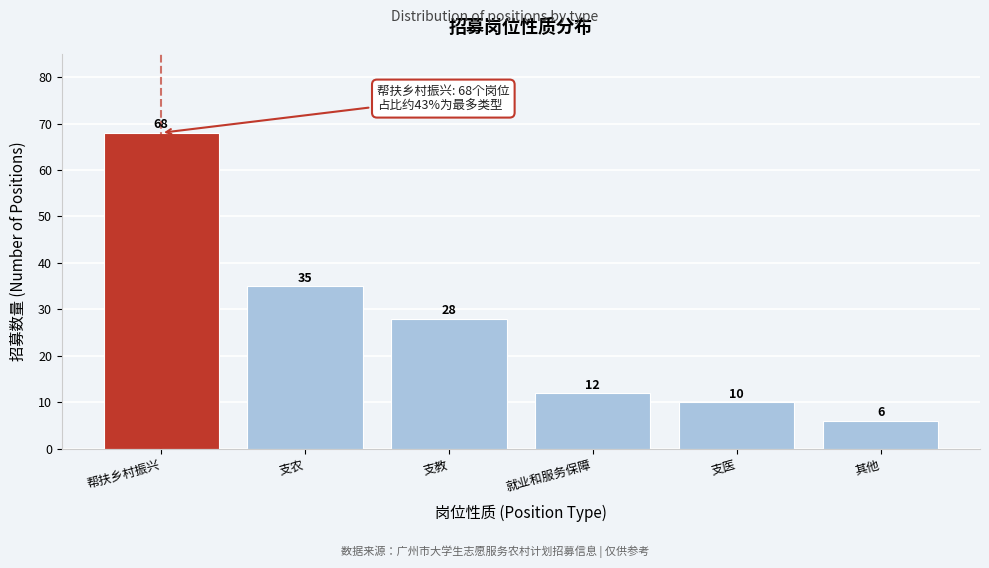

Reading right to left, what are all the values shown in this chart?

6	10	12	28	35	68